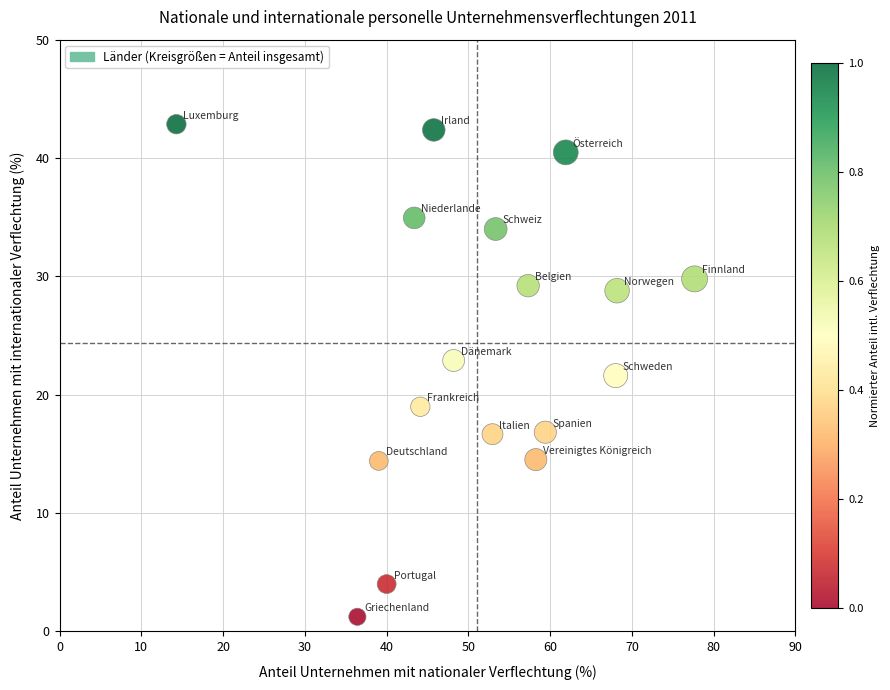

What is the range of X values (max minus min)?

63.4